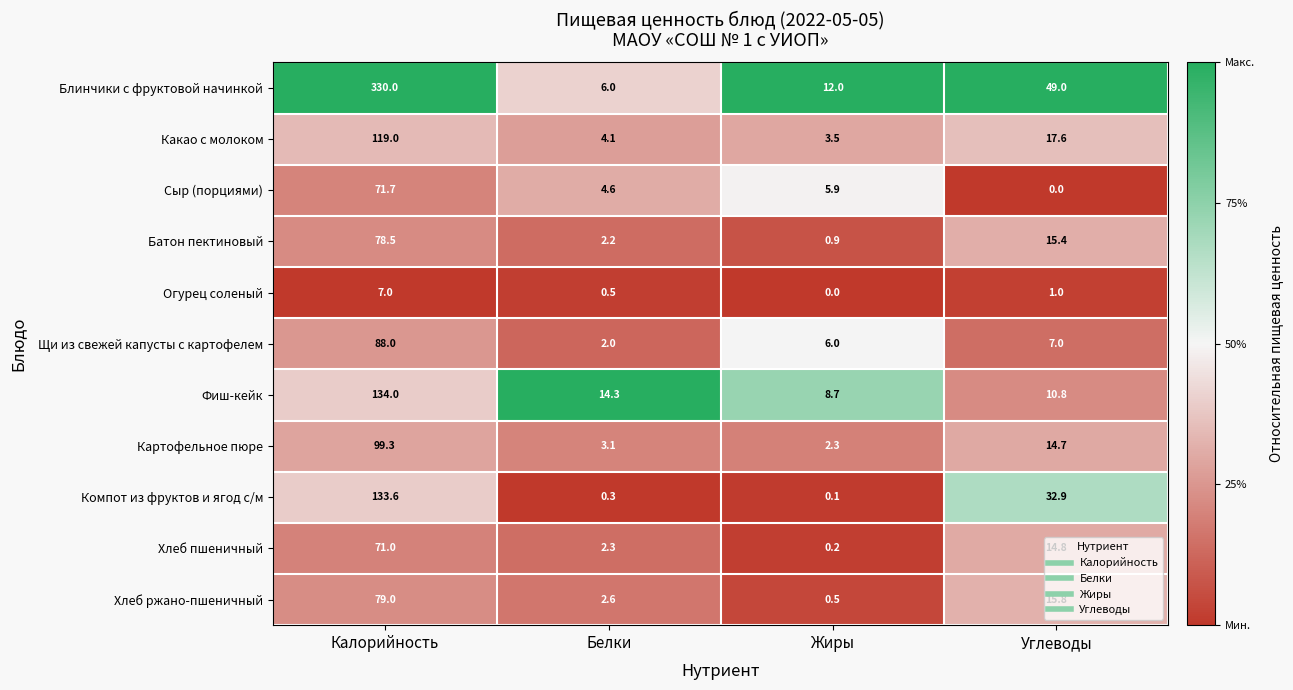

The value of Огурец соленый at Жиры is 0.0. True or false?

True